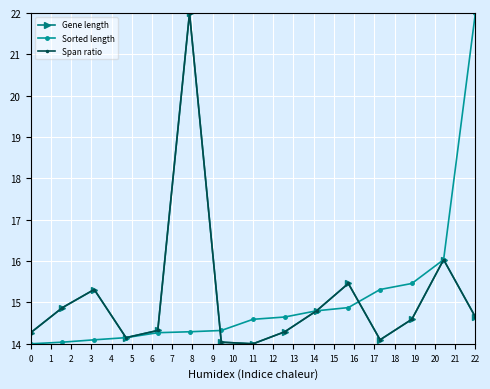

Which series ends up on top after the final intersection of Gene length and Sorted length?

Sorted length